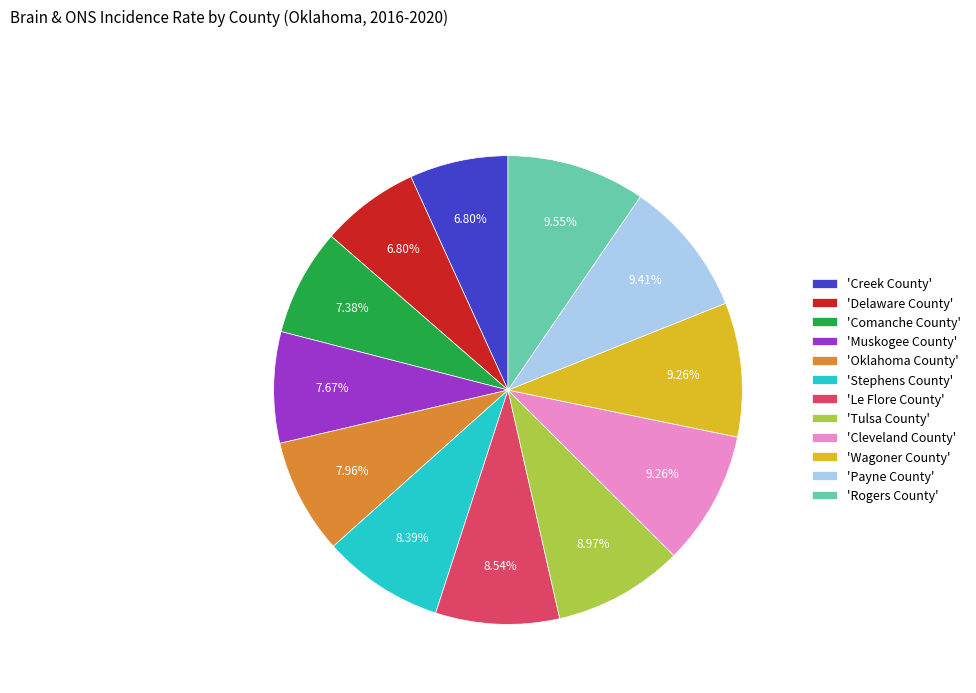

Between 'Cleveland County' and 'Creek County', which is larger?

'Cleveland County'